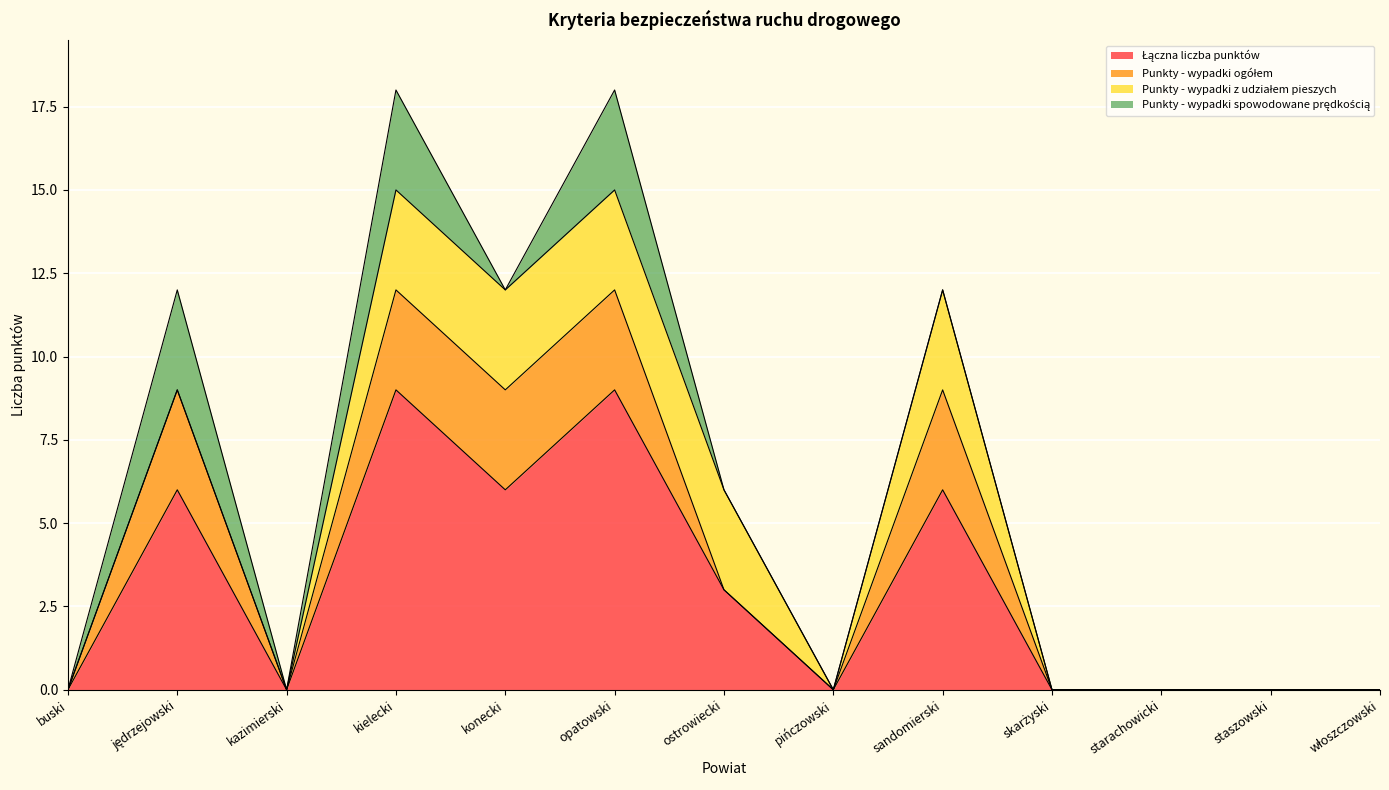

True or false: Łączna liczba punktów and Punkty - wypadki ogółem intersect in this chart.

False